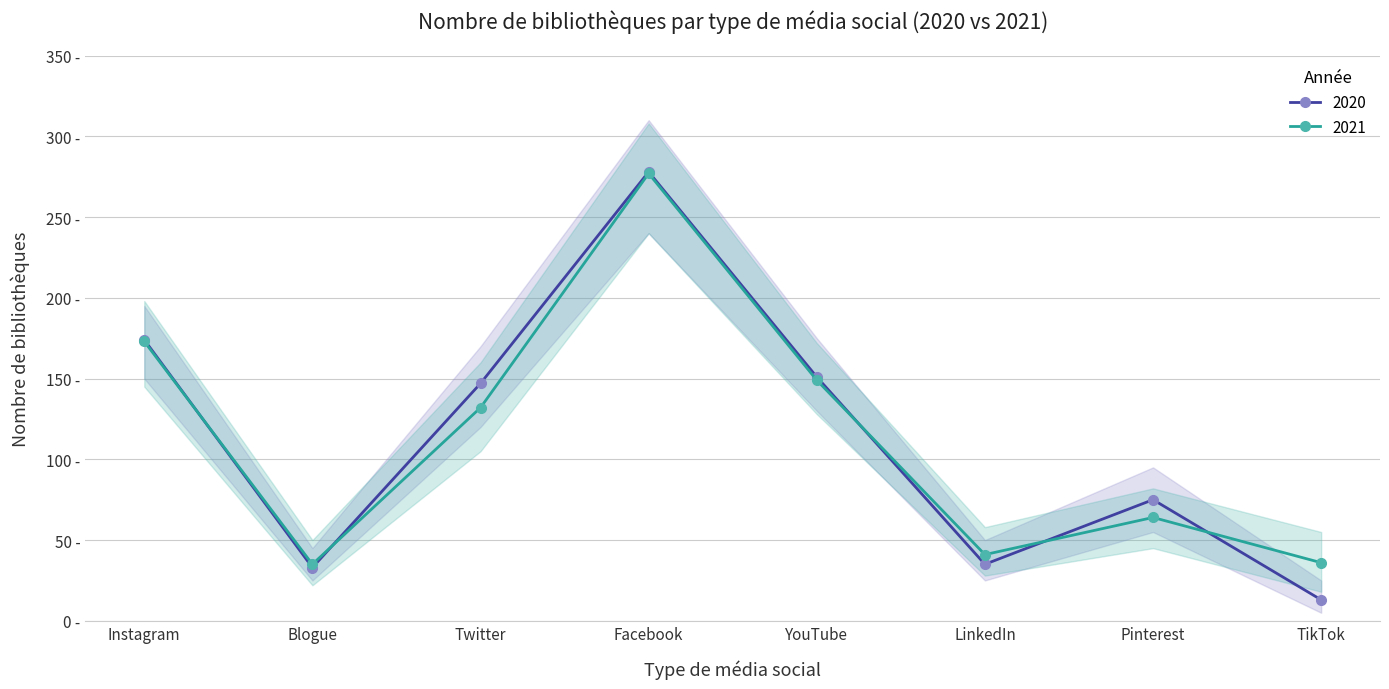

What is the lowest value of the 2020 series?

13